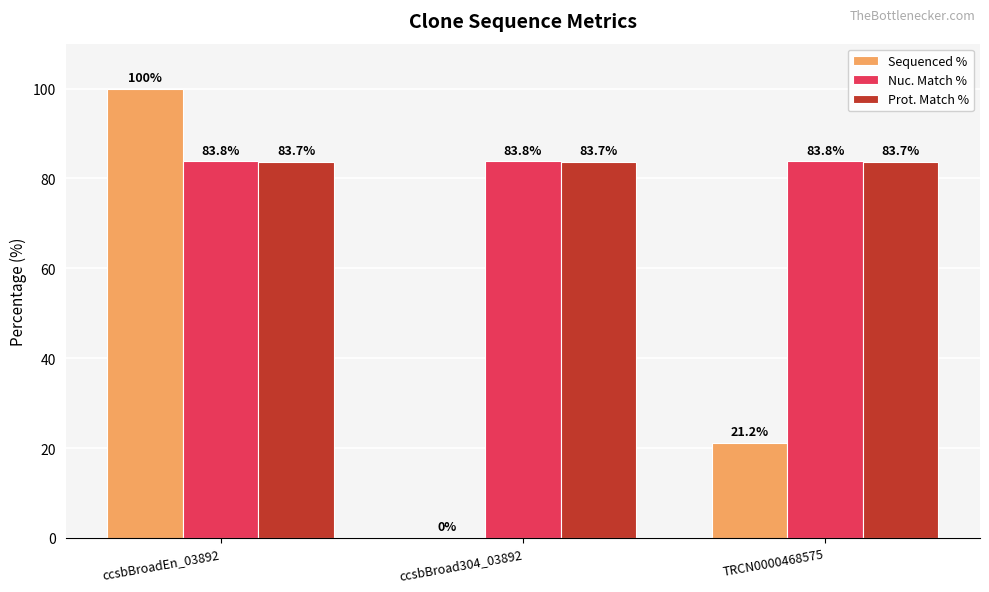

What is the total value across all series at ccsbBroad304_03892?

167.5